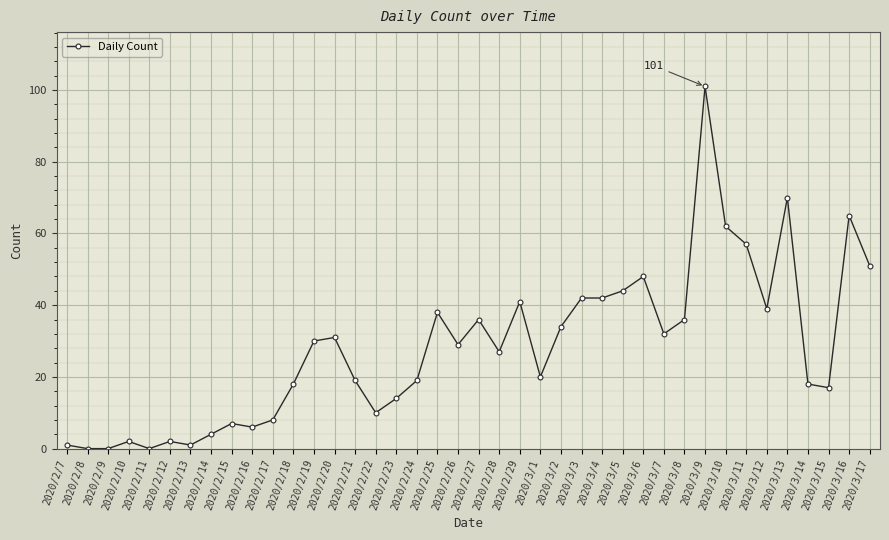

At which category does the data reach its first local peak?

2020/2/10